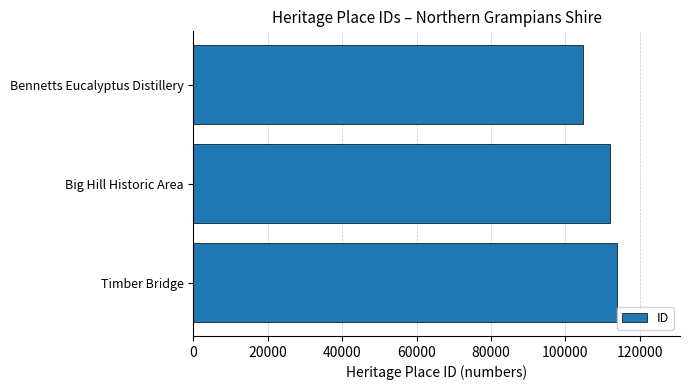

Where is the data nearest to the value 109317?

Big Hill Historic Area